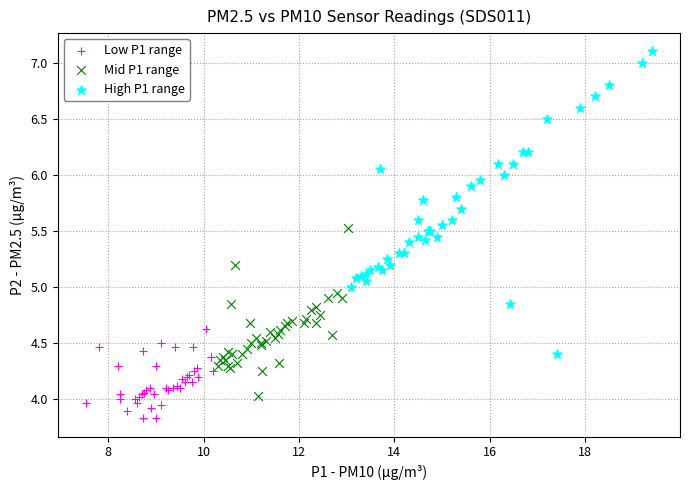

Which series reaches the minimum Y coordinate?

Low P1 range